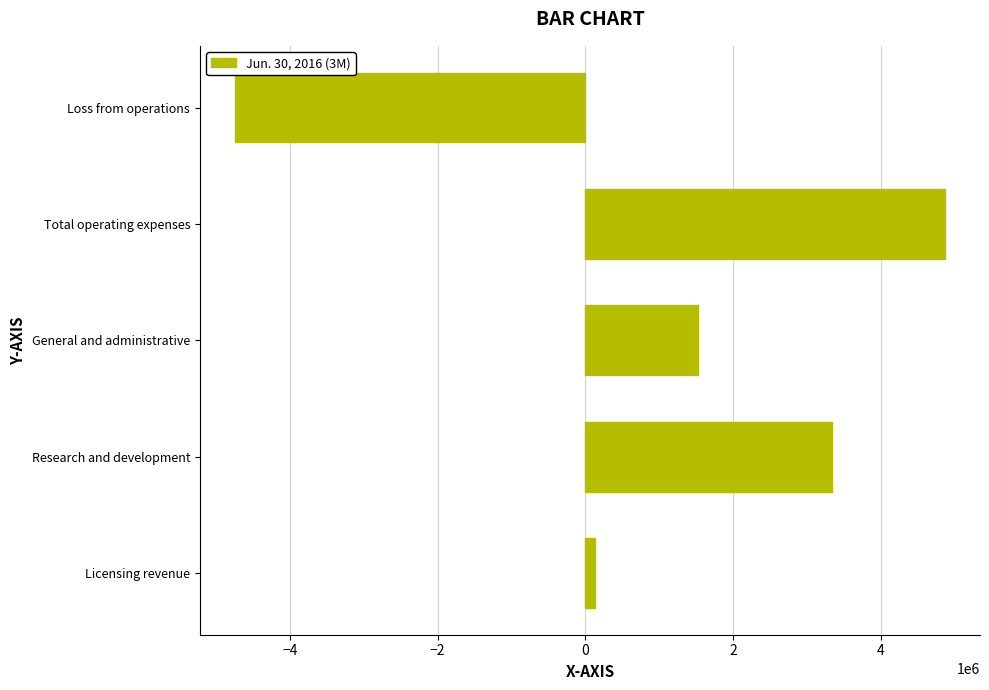

How many values are between 125000 and 3336372?

3